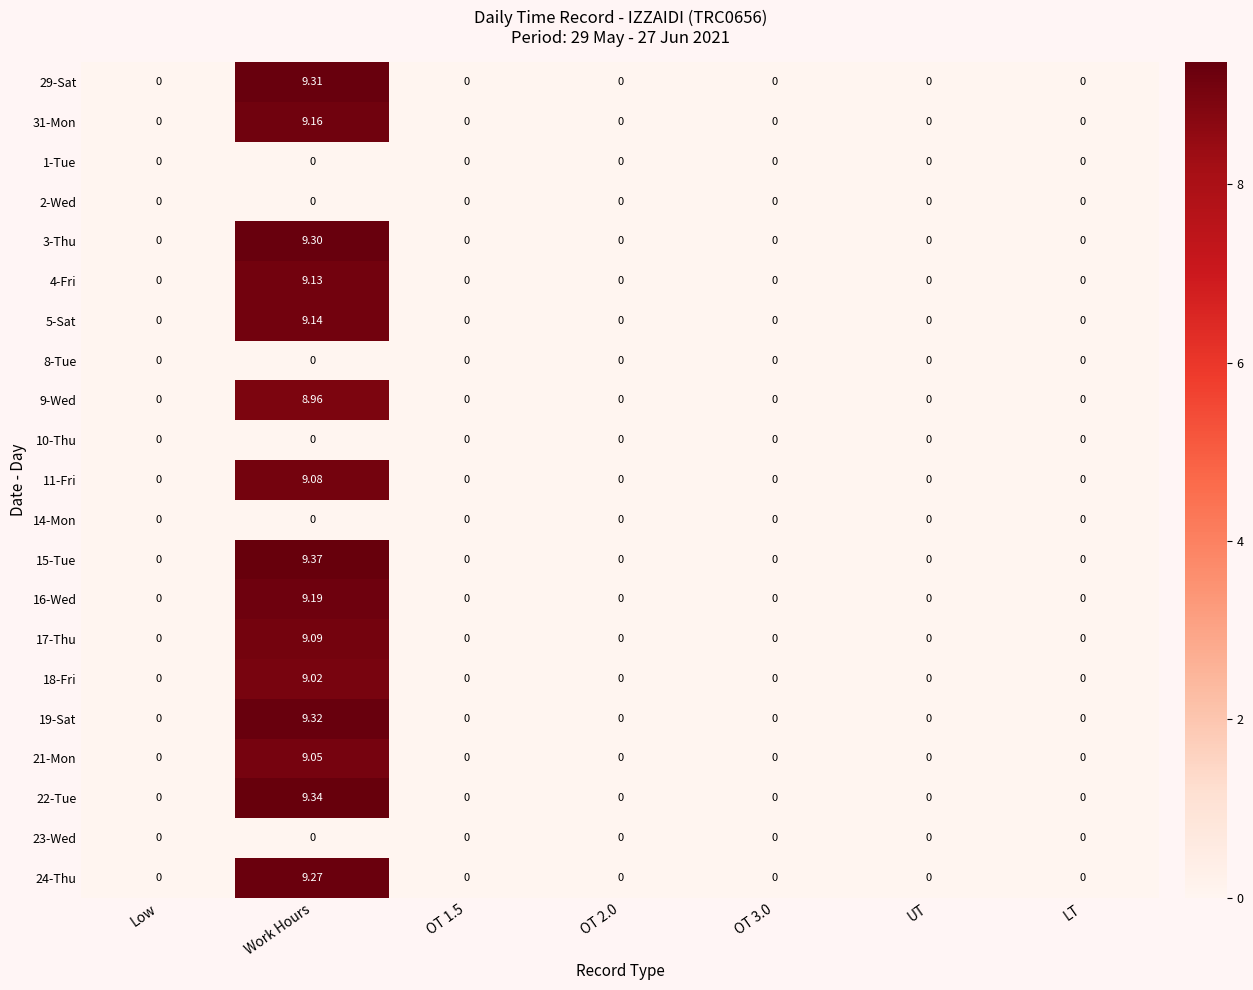

Which series has the largest total across all categories?

15-Tue